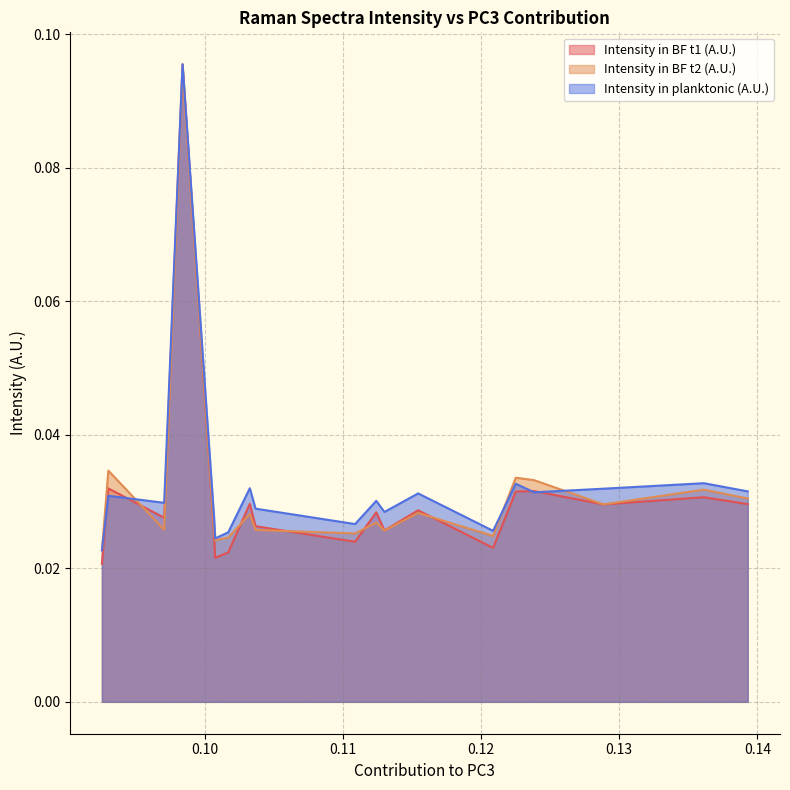

What is the difference between the maximum and second lowest values in the Intensity in BF t1 (A.U.) series?

0.1